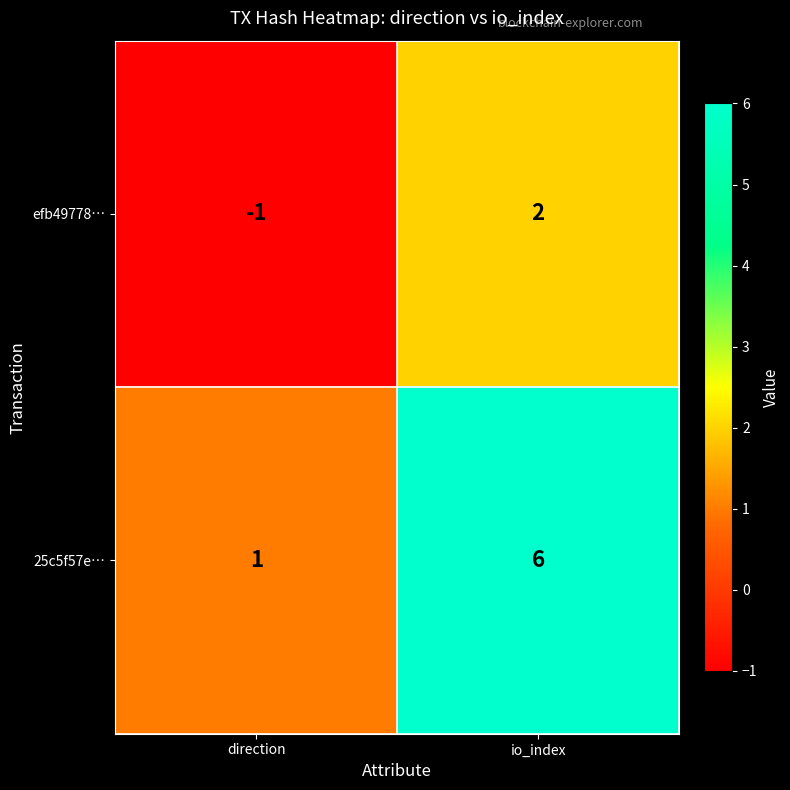

At which label is efb49778… closest to 0?

direction